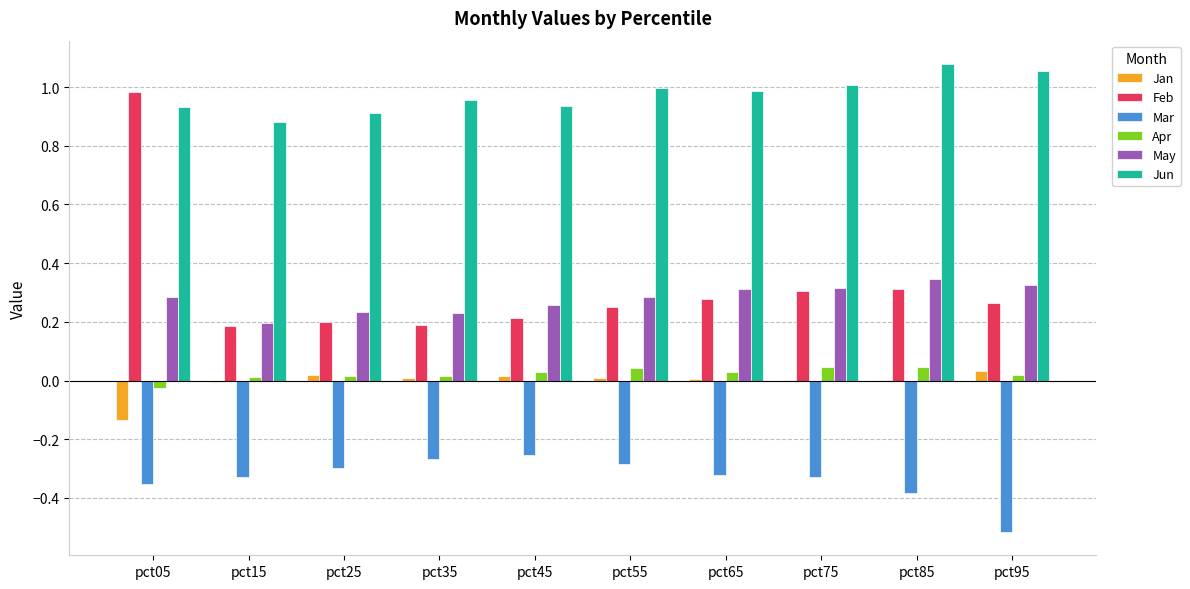

Between pct05 and pct25, which series saw the biggest shift?

Feb